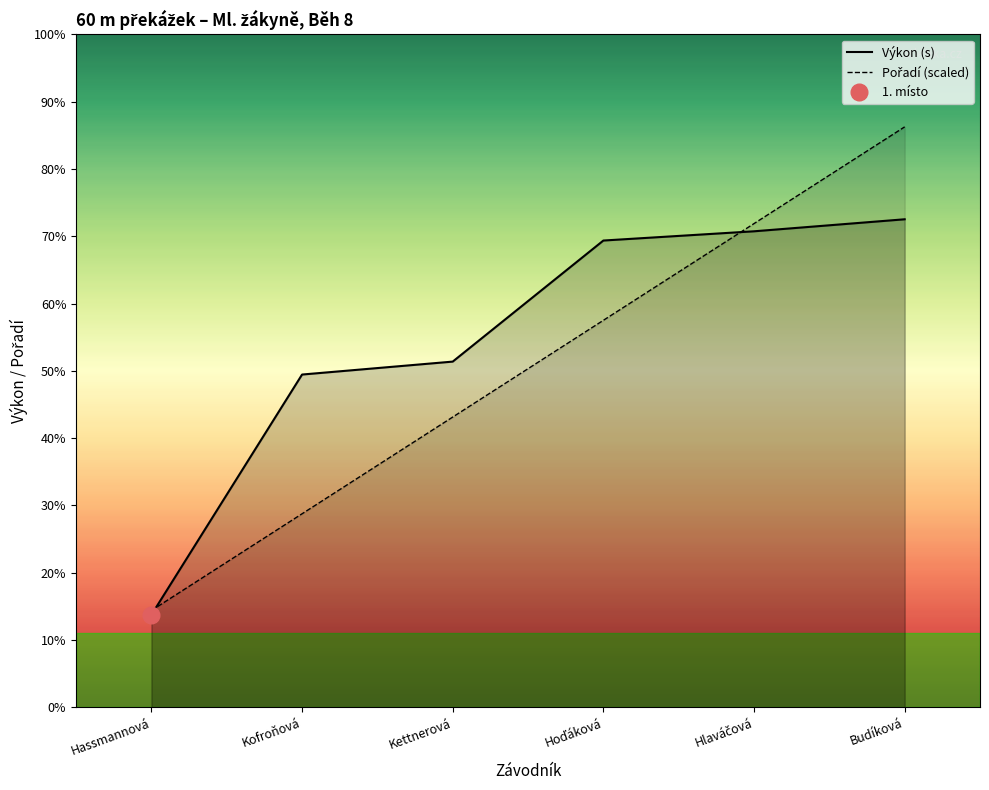

True or false: Výkon has more than 2 points higher than both neighbors.

False